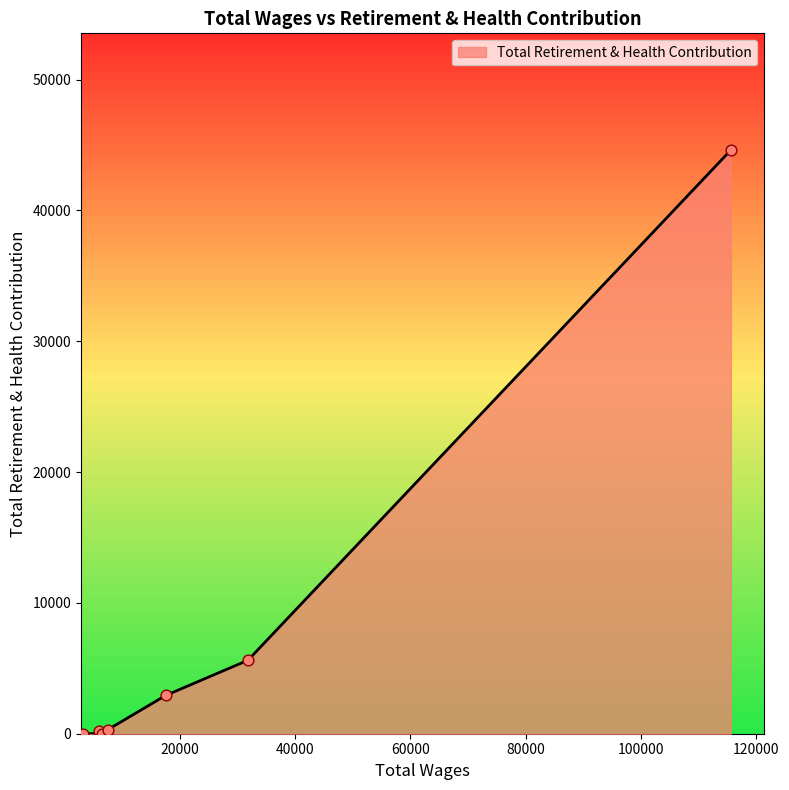

What is the maximum value shown in the chart?

44608